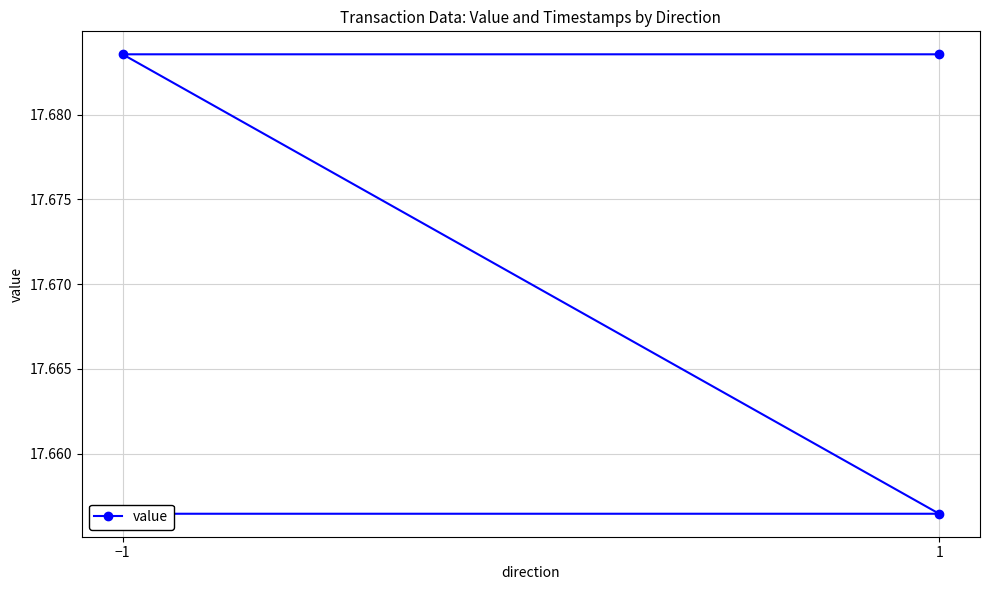

What is the ratio of the value at 1 to the value at −1?

1.0